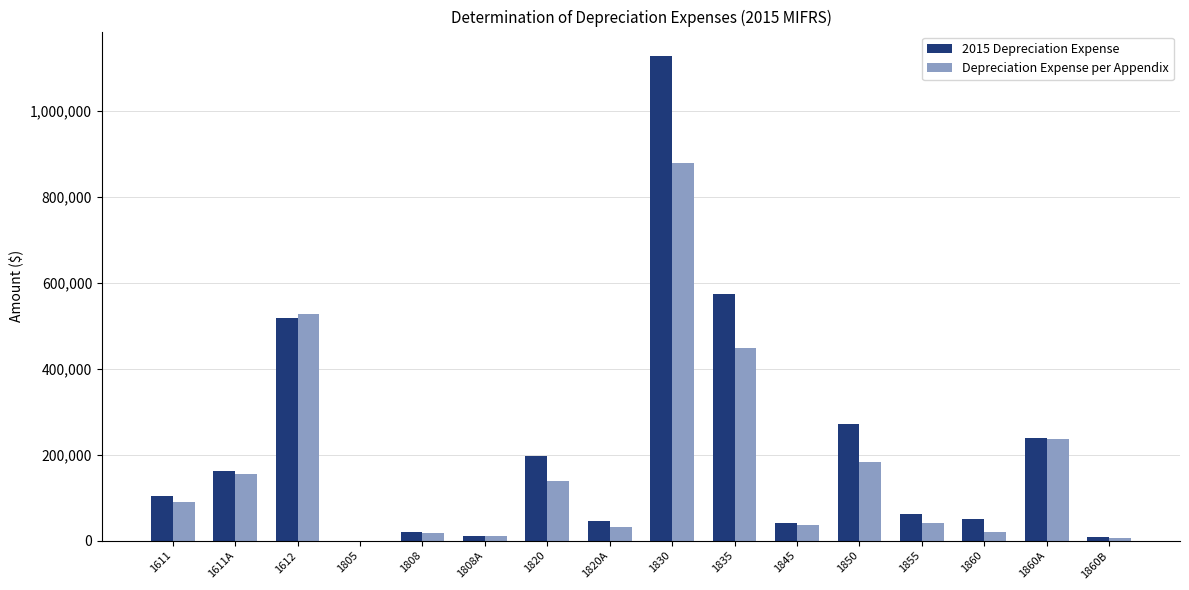

The value of Depreciation Expense per Appendix at 1611 is 135319.1. True or false?

False